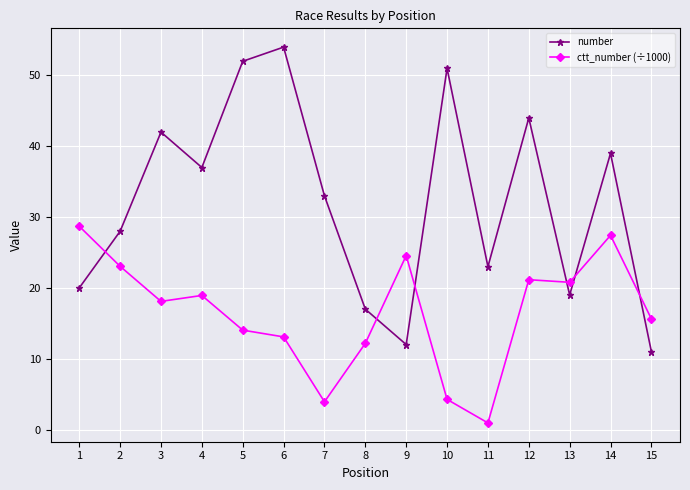

Which label corresponds to the largest value in the chart?

6